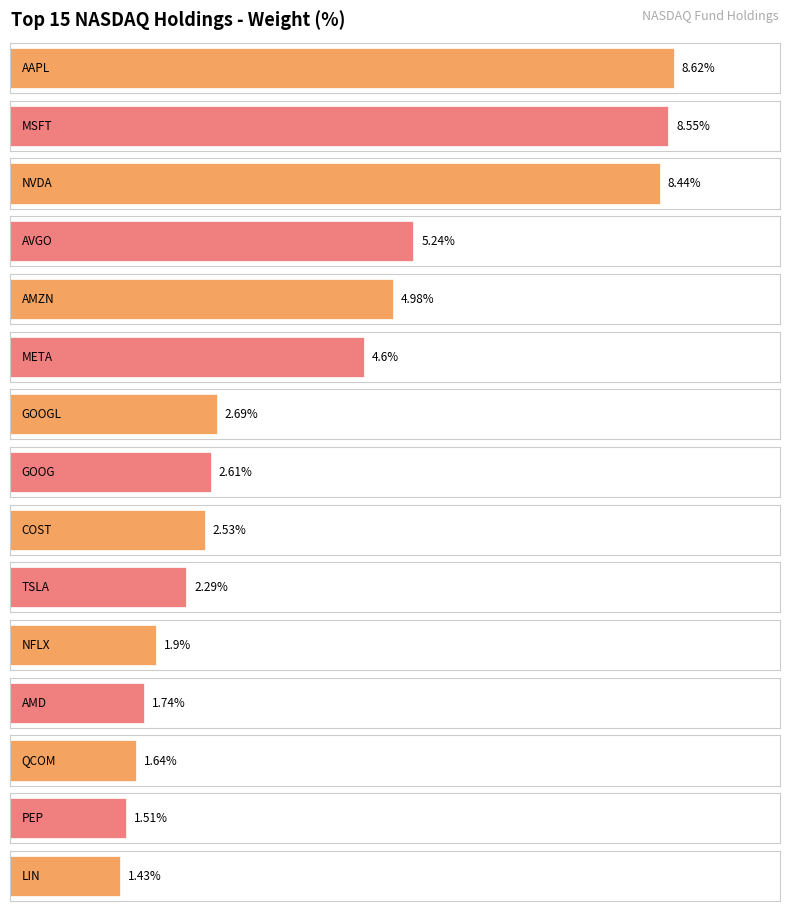

What is the change in value from NVDA to TSLA?

-6.1